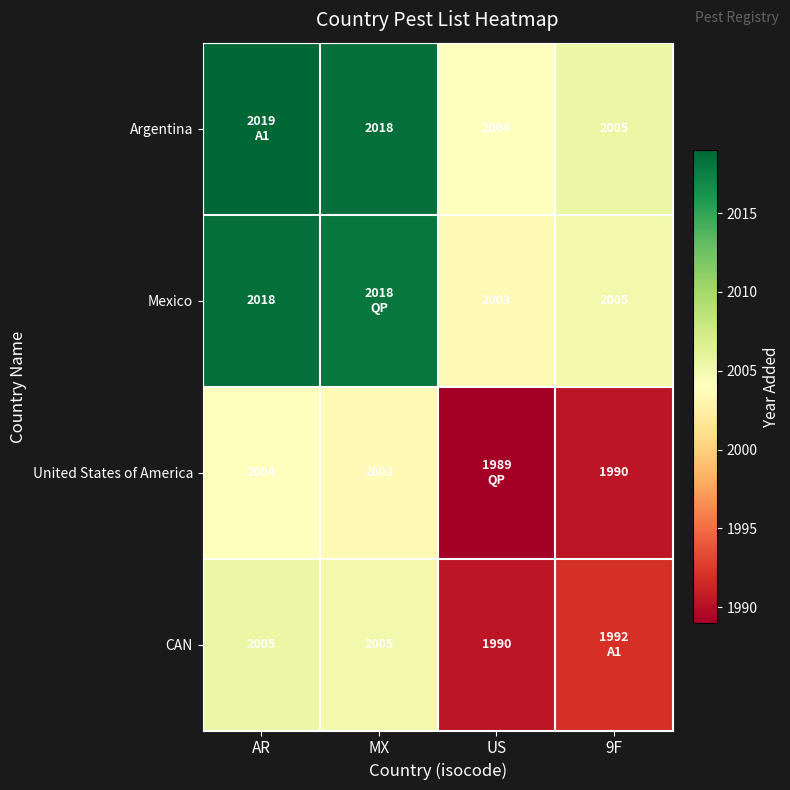

The value of CAN at AR is 2005. True or false?

True